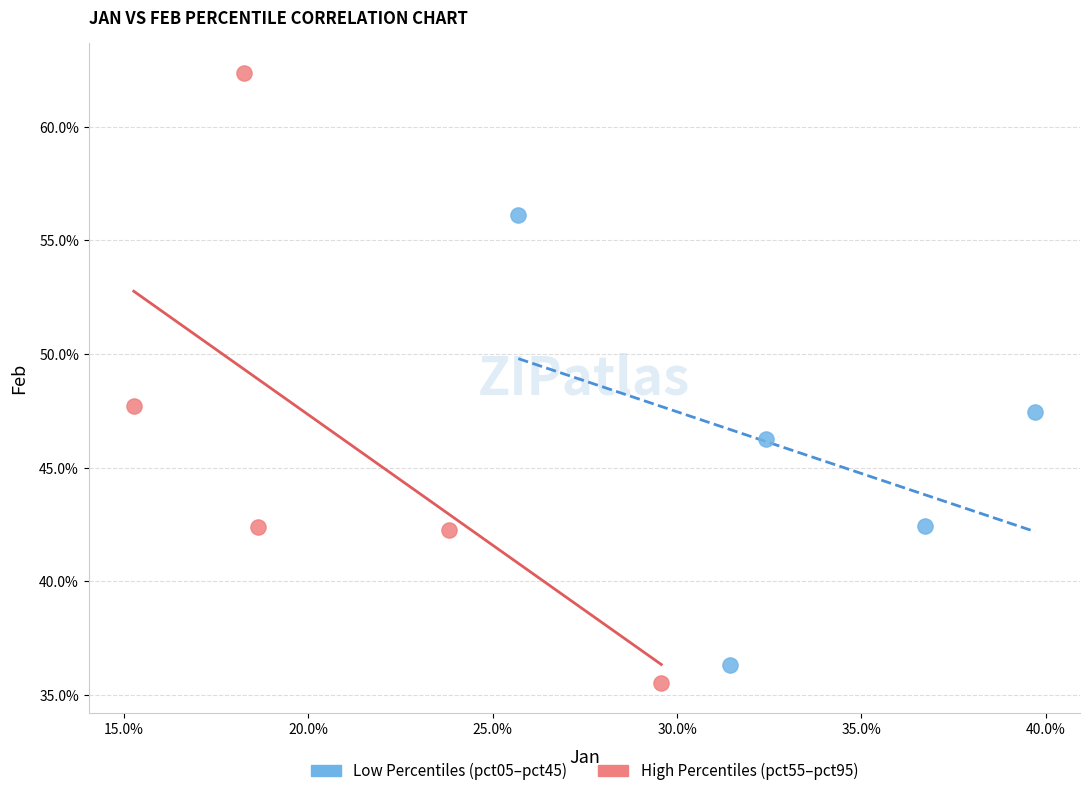

What are all the series names shown in the legend?

Low Percentiles (pct05–pct45), High Percentiles (pct55–pct95)